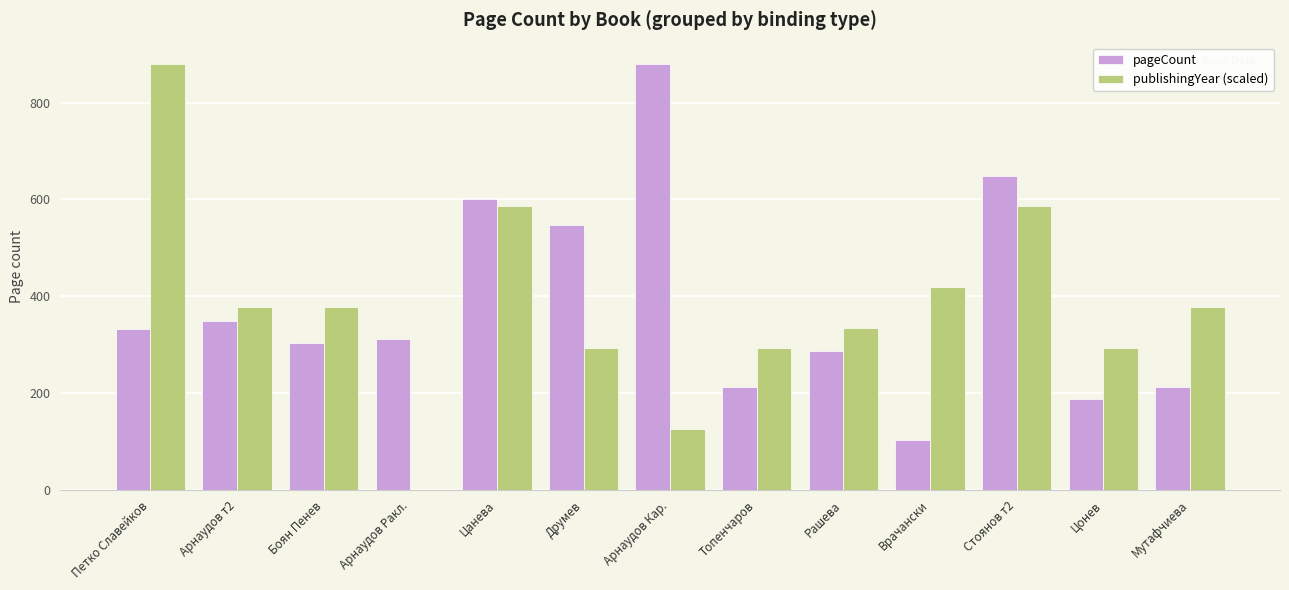

Which series has the largest range (max minus min)?

publishingYear (scaled)